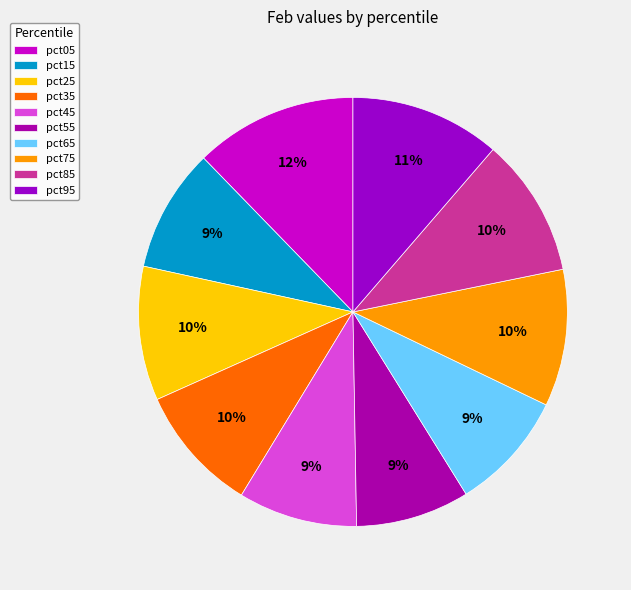

What is the change in value from pct05 to pct65?

-0.1